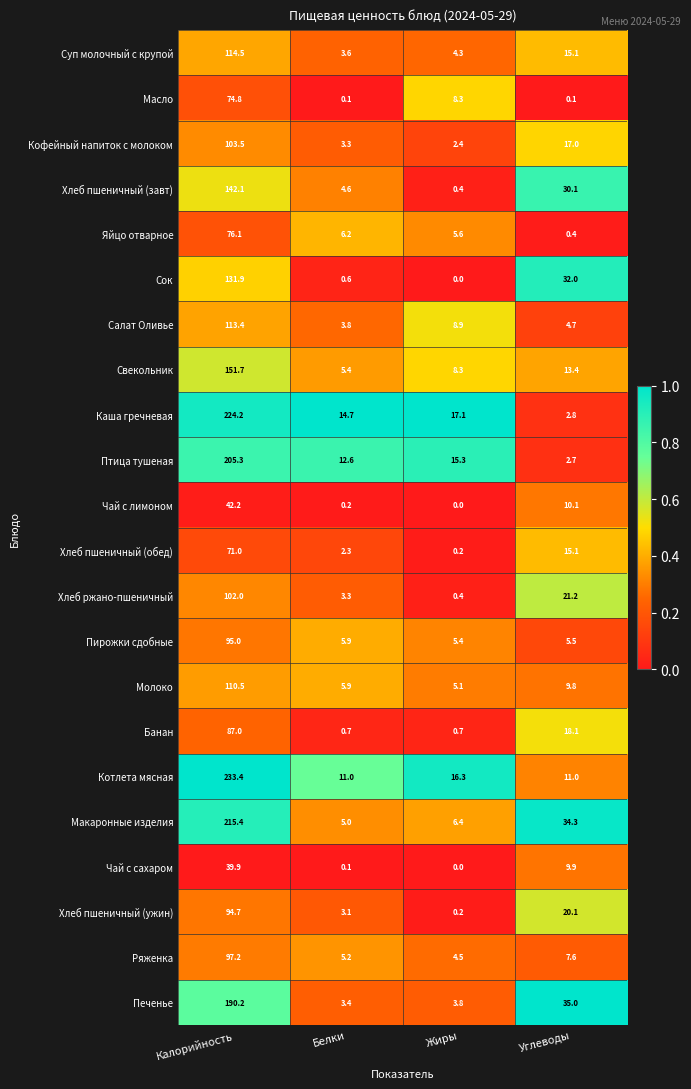

What is the spread (max minus min) of values at Углеводы?

34.9